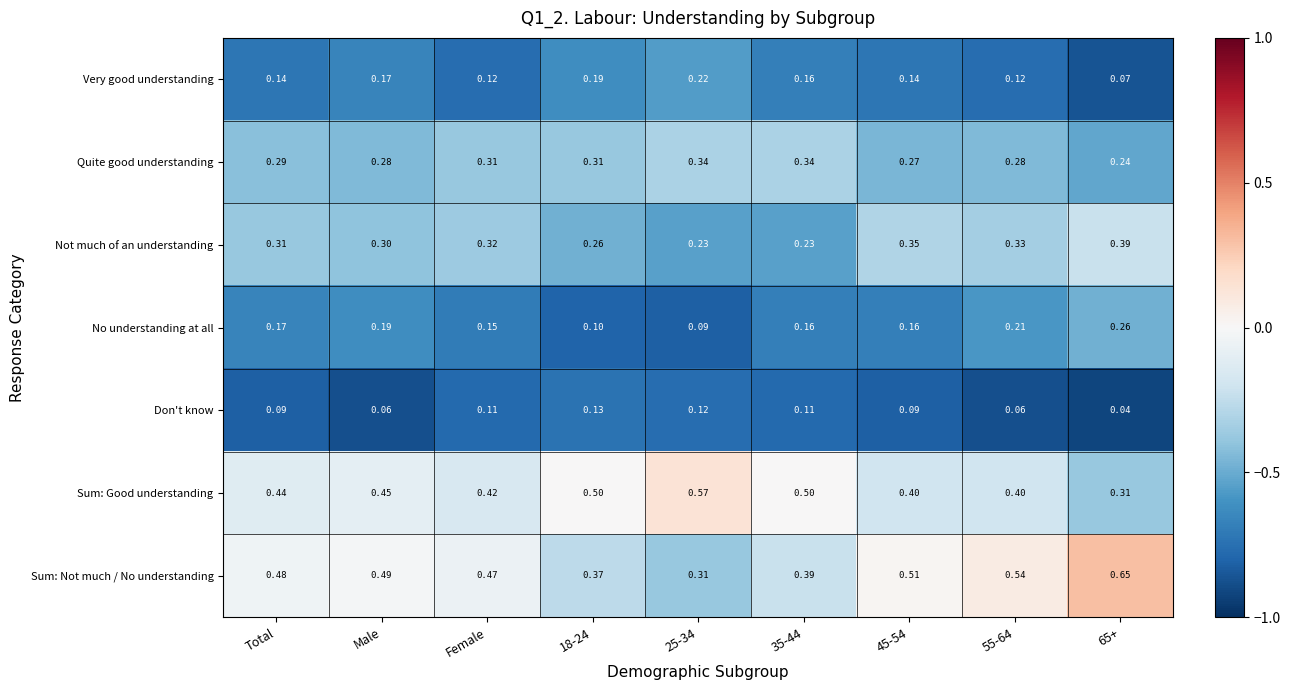

Is the value of Don't know at 65+ greater than the value of Very good understanding at Male?

No